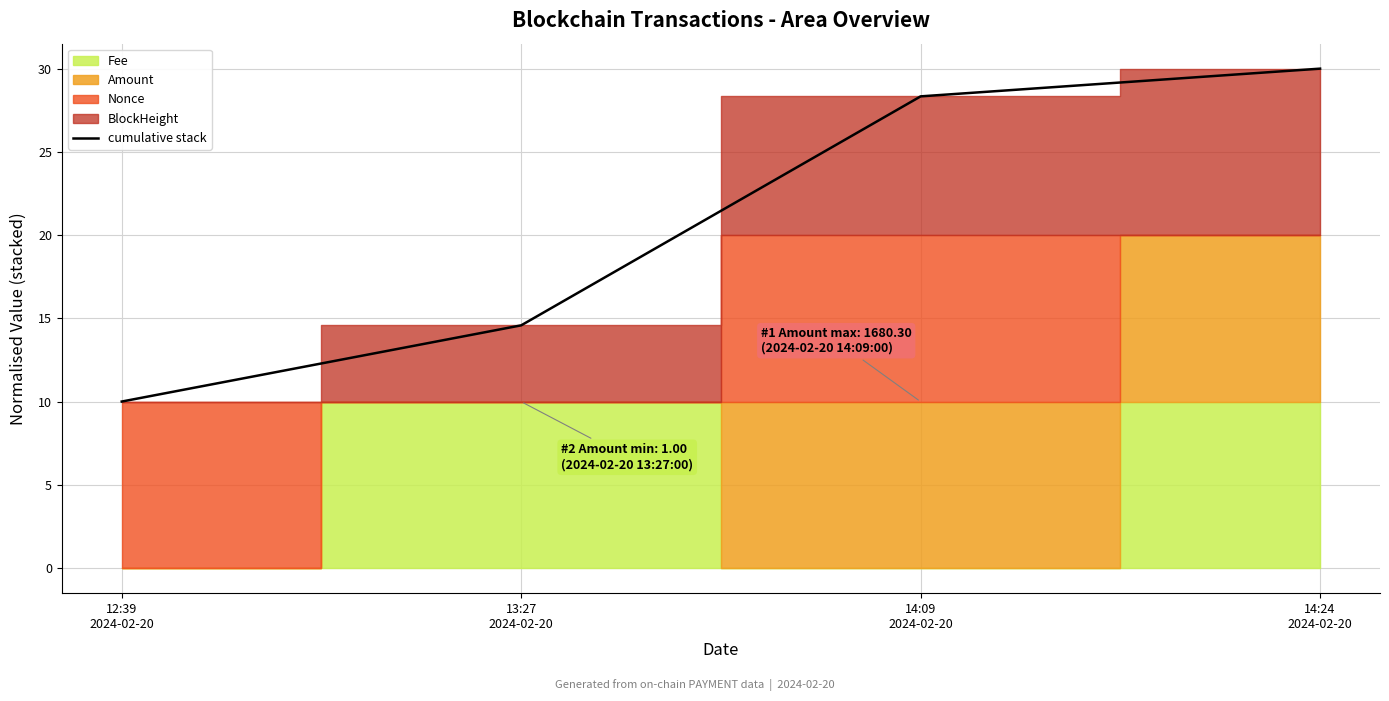

What is the value of the 3rd point from the left?

28.3